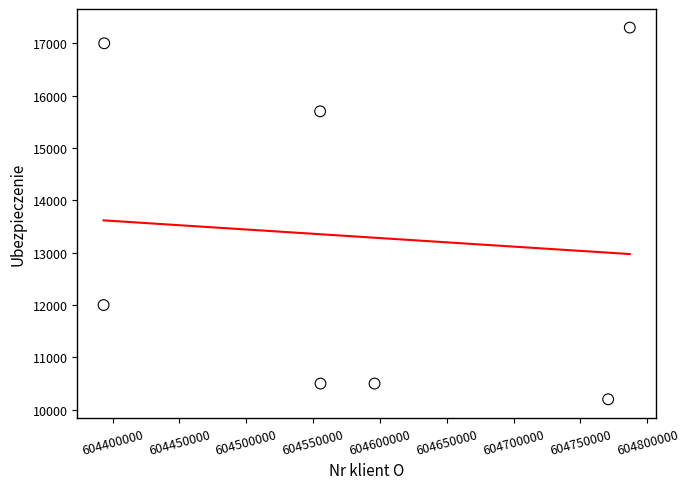

What is the range of Y values (max minus min)?

7100